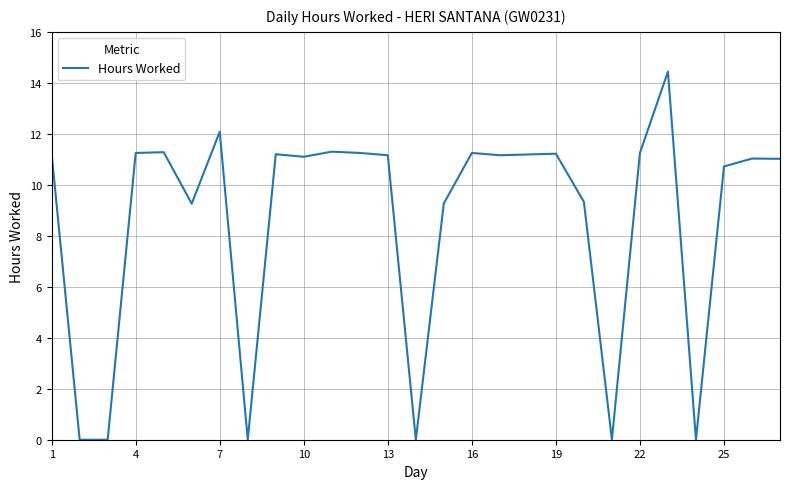

What is the greatest value displayed?

14.4